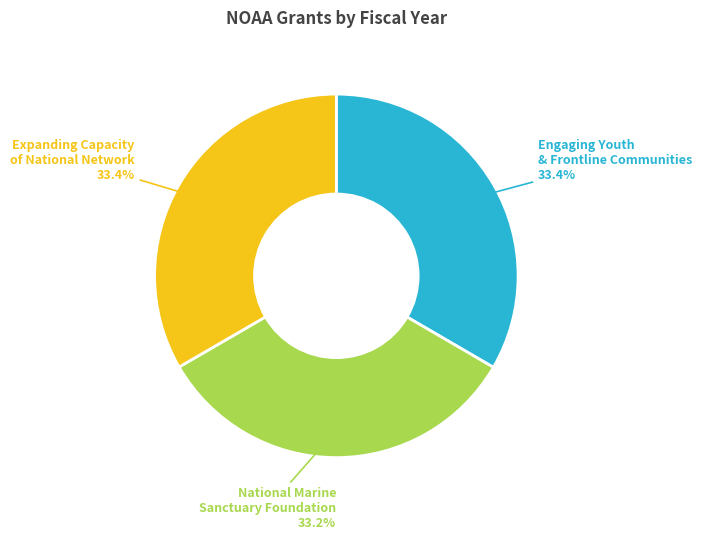

Approximately how many times larger is the value at National Marine Sanctuary Foundation compared to Expanding Capacity of National Network?

1.0